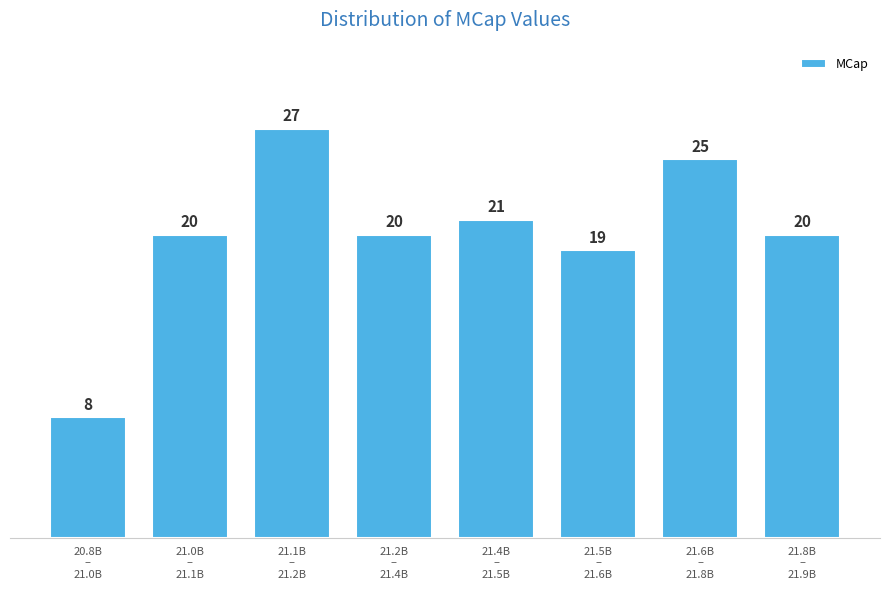

Reading left to right, what are all the values shown in this chart?

8	20	27	20	21	19	25	20